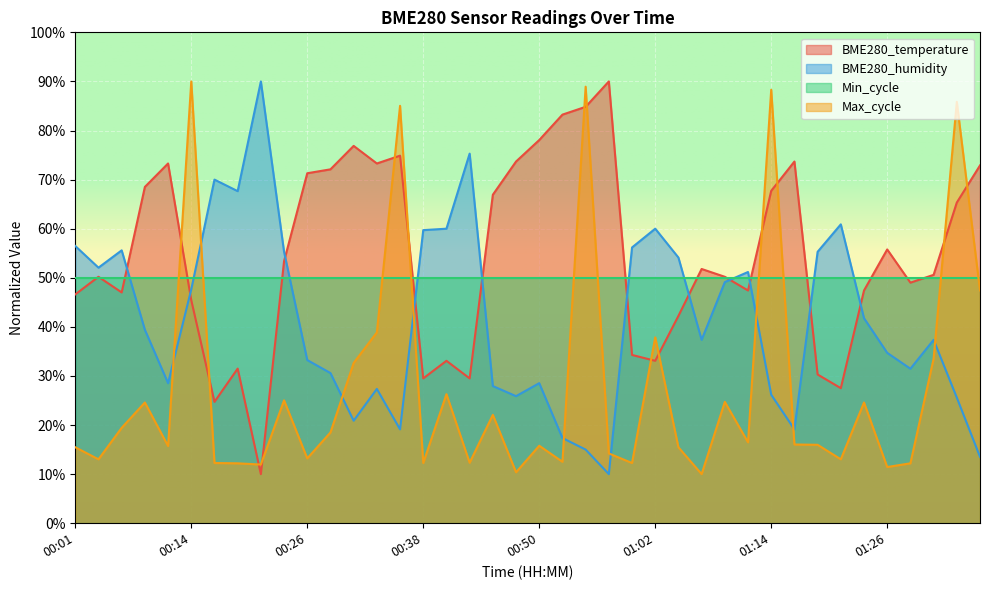

What is the difference between the second highest and second lowest values in the BME280_temperature series?

60.1